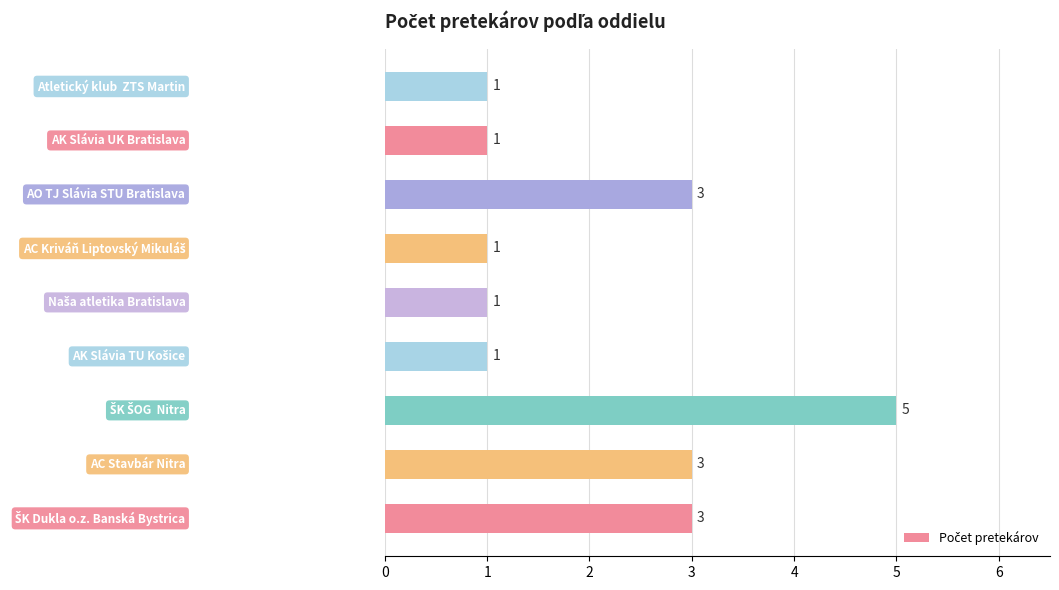

Count the values in the range 1 to 3.

8